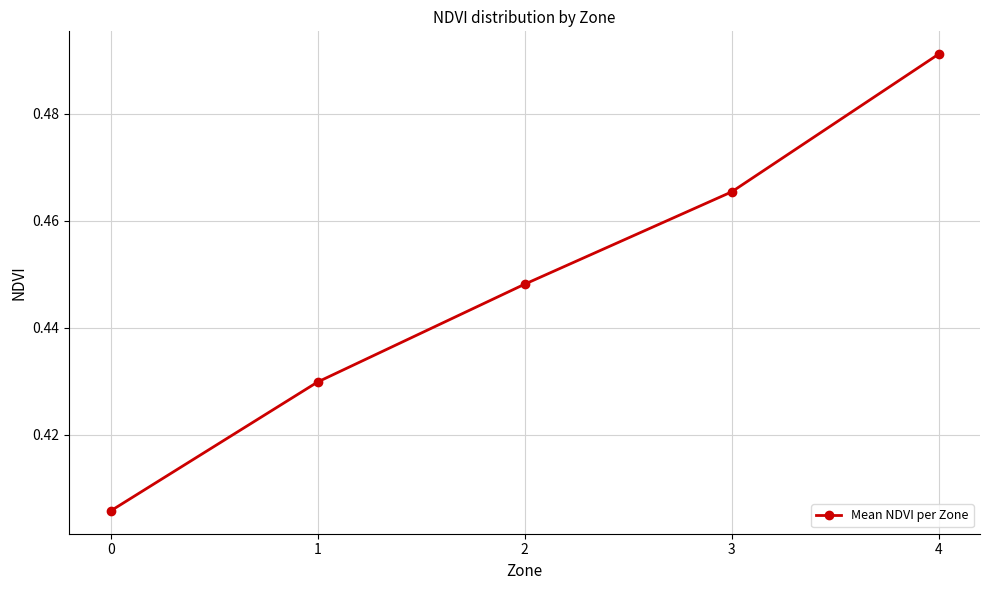

What is the sum of the values at 2 and 0?

0.9